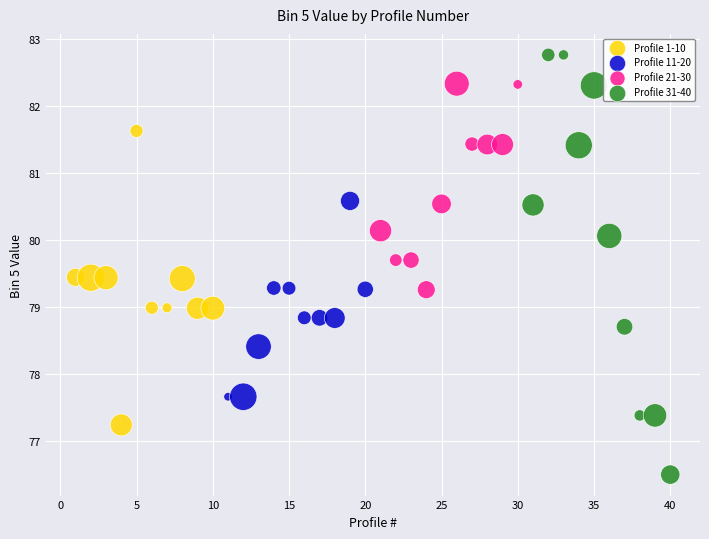

Which series reaches the minimum Y coordinate?

Profile 31-40